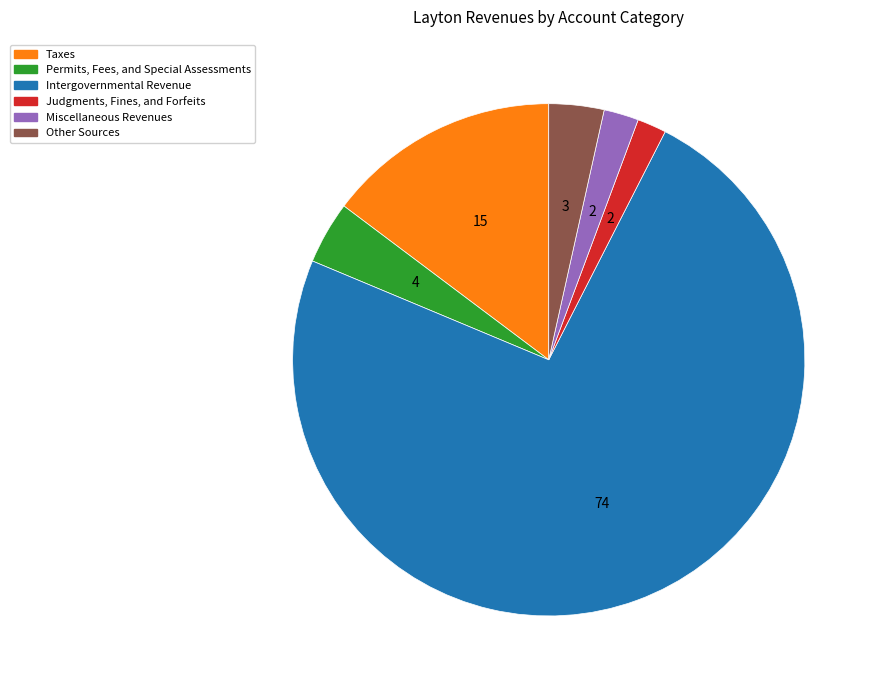

Is it true that Permits, Fees, and Special Assessments is 4% of the pie?

True